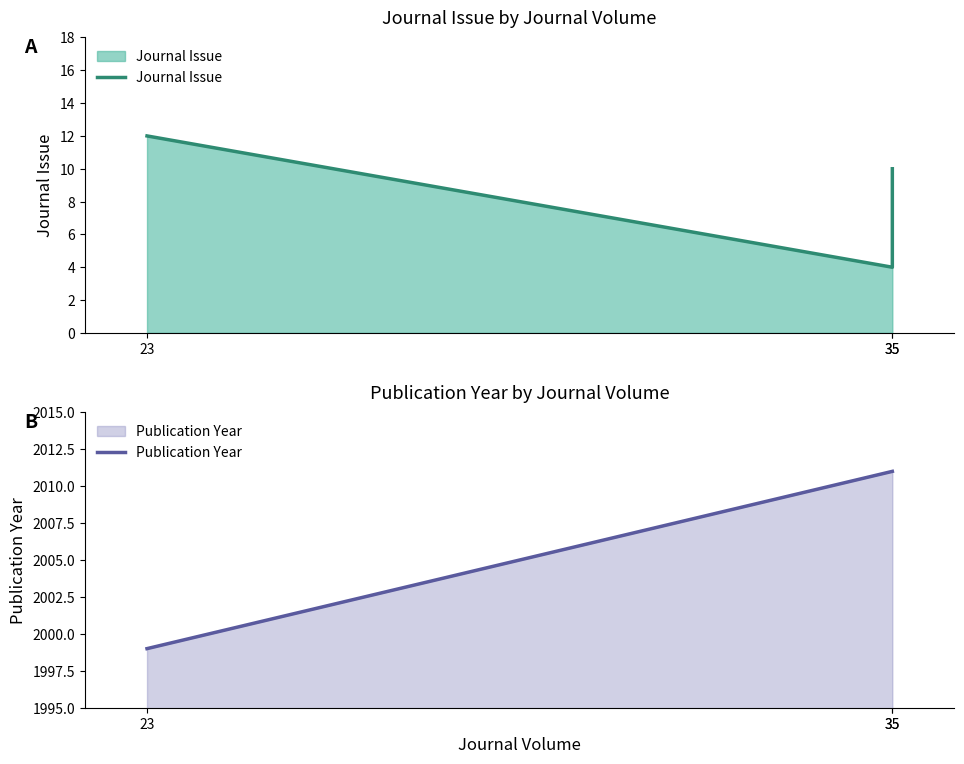

Which has a higher value, 23 or 35?

23